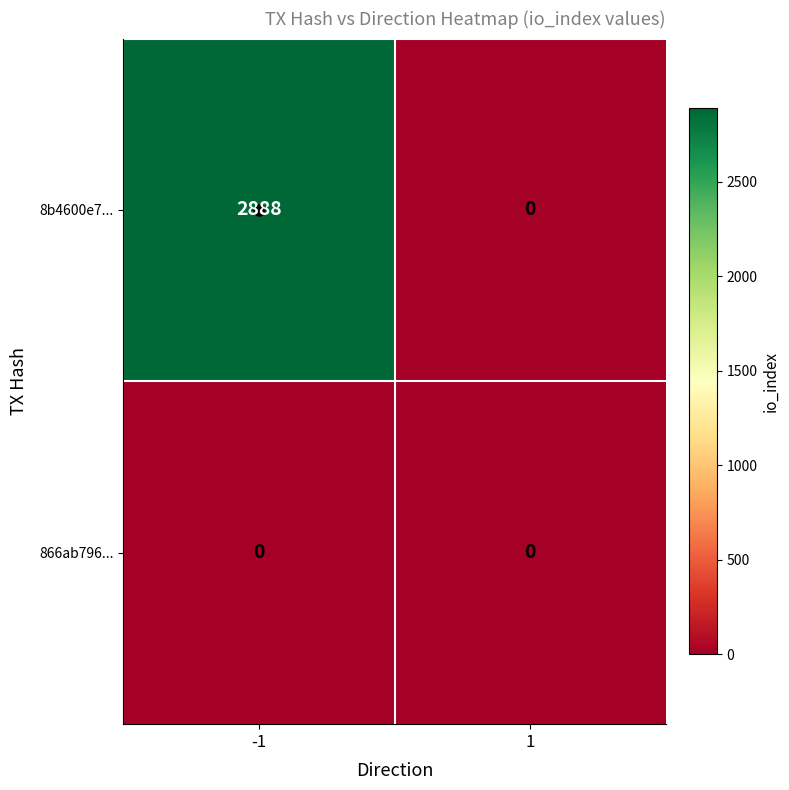

What is the maximum value for 8b4600e7...?

2888